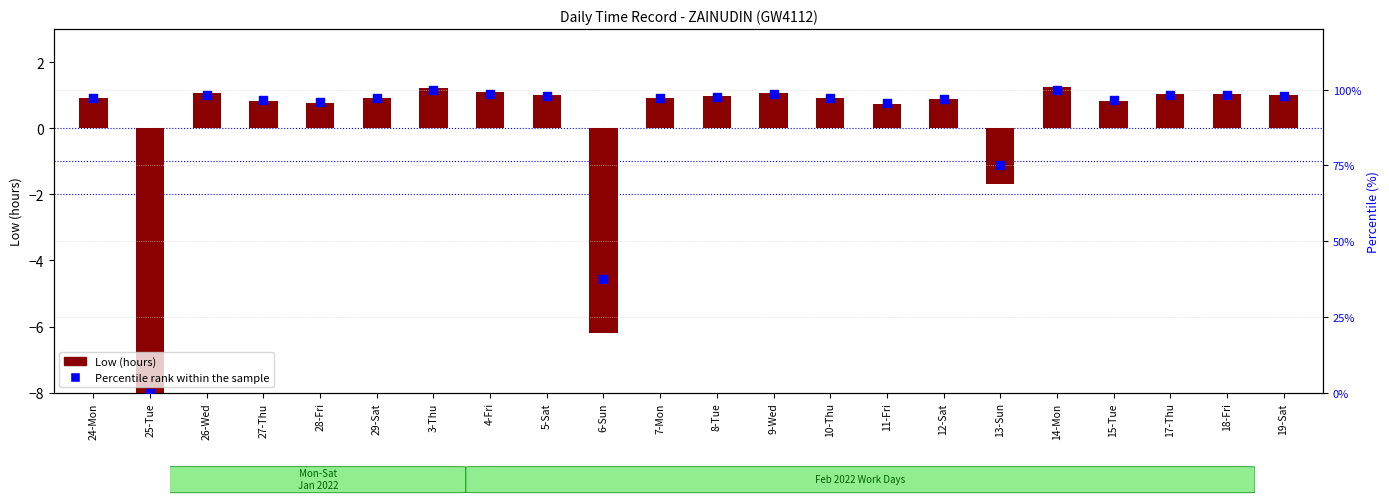

What are all the series names shown in the legend?

Low (hours), Percentile rank within the sample